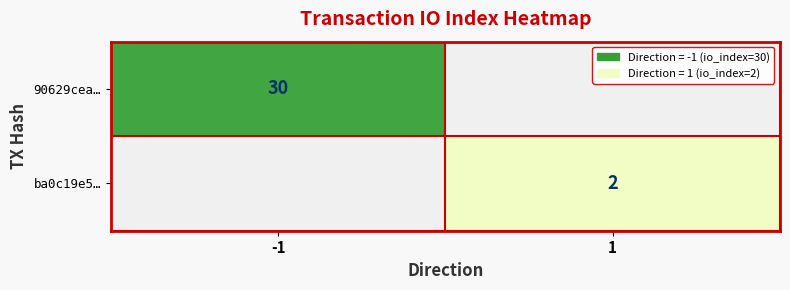

Is it true that ba0c19e5… equals 3 at 1?

False